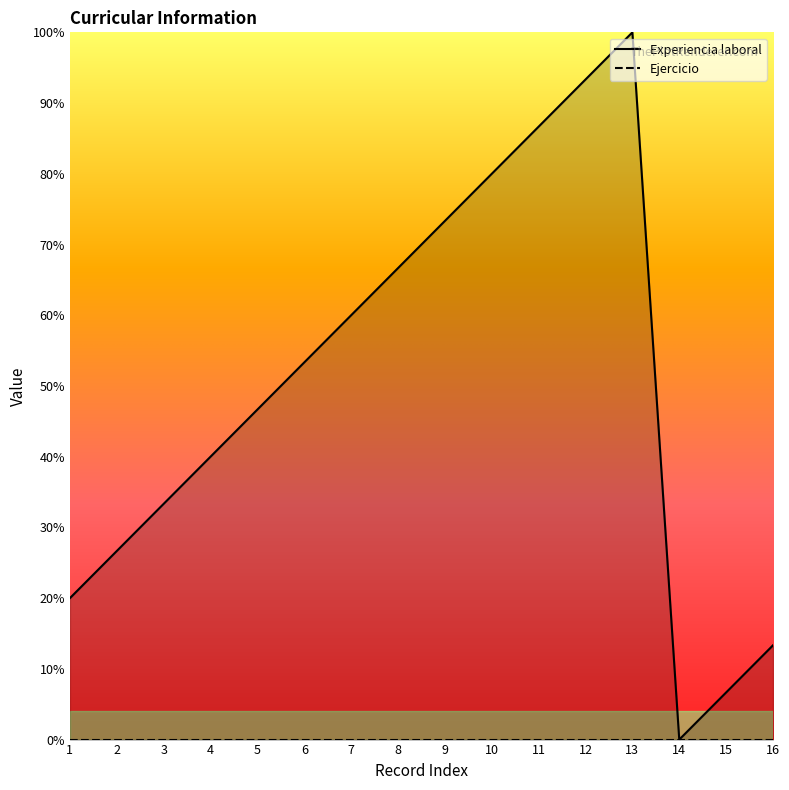

The chart shows a value of 0.0 at 14. True or false?

True